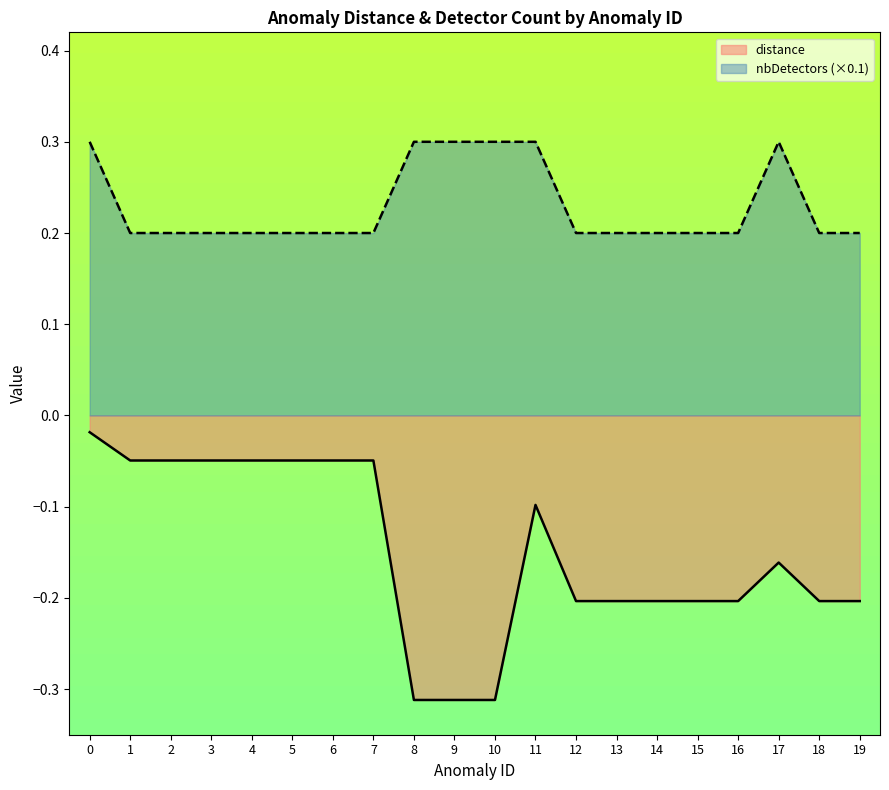

List the labels in order of nbDetectors value, largest first.

0, 8, 9, 10, 11, 17, 1, 2, 3, 4, 5, 6, 7, 12, 13, 14, 15, 16, 18, 19